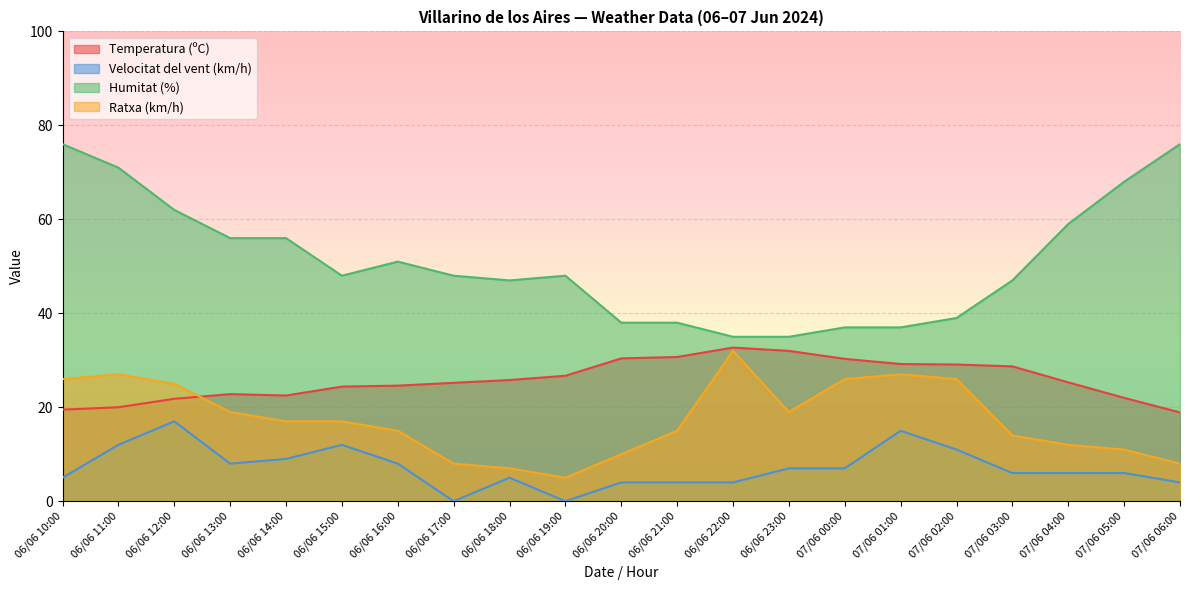

How many lines are shown in the chart?

4